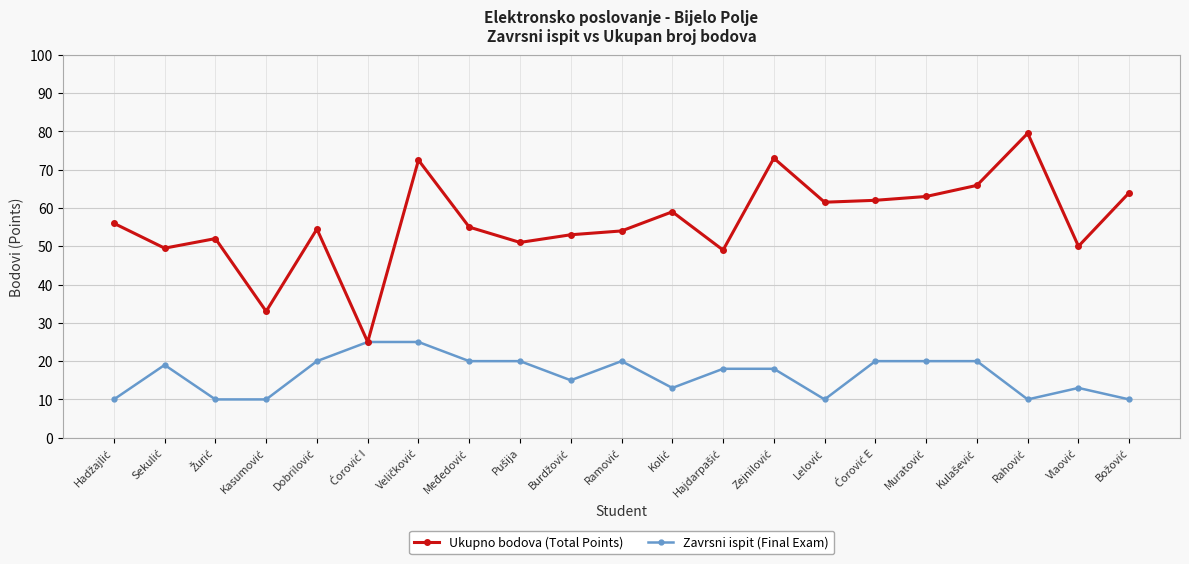

What is the lowest value of the Zavrsni ispit (Final Exam) series?

10.0